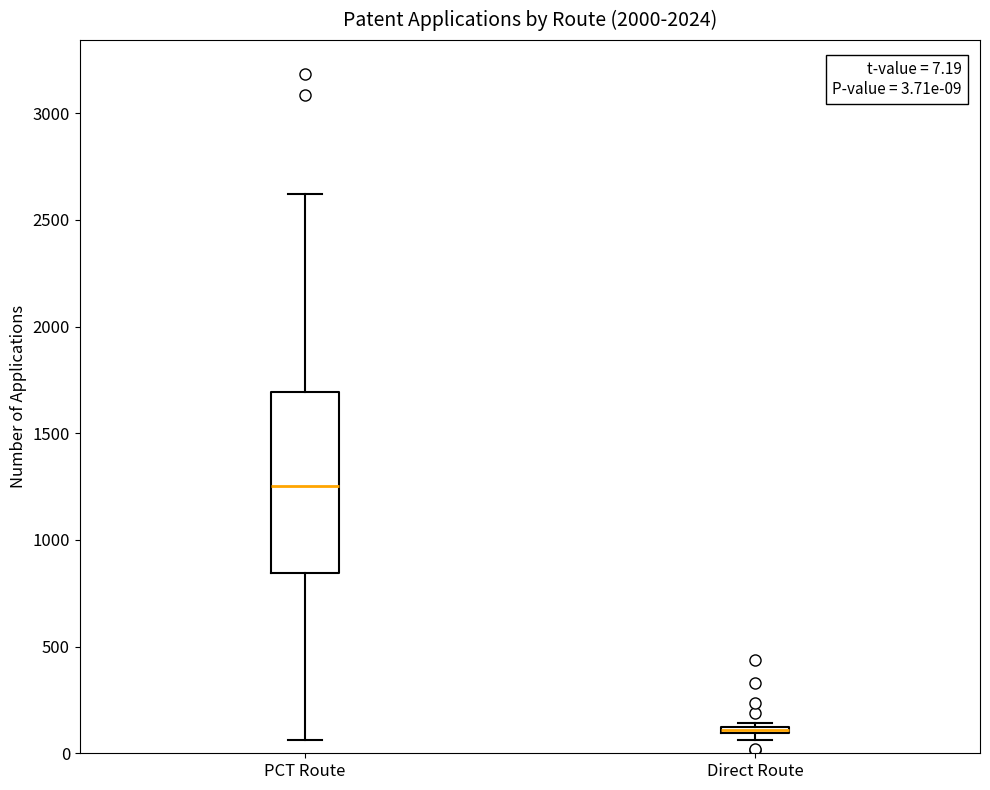

Comparing the boxes themselves (not the whiskers), which one is the tallest?

PCT Route